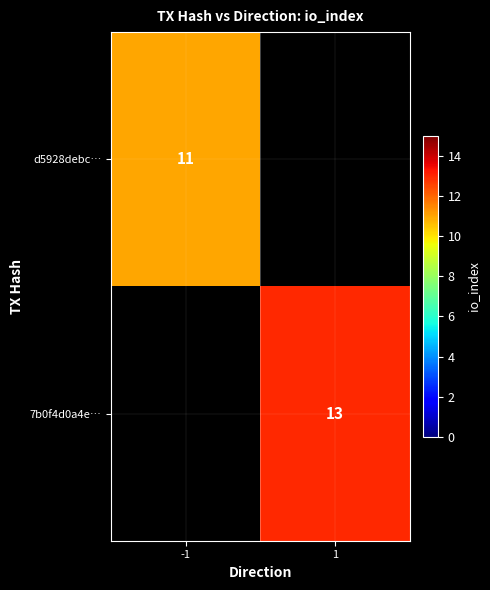

True or false: d5928debc… has a value of 17 at -1.

False